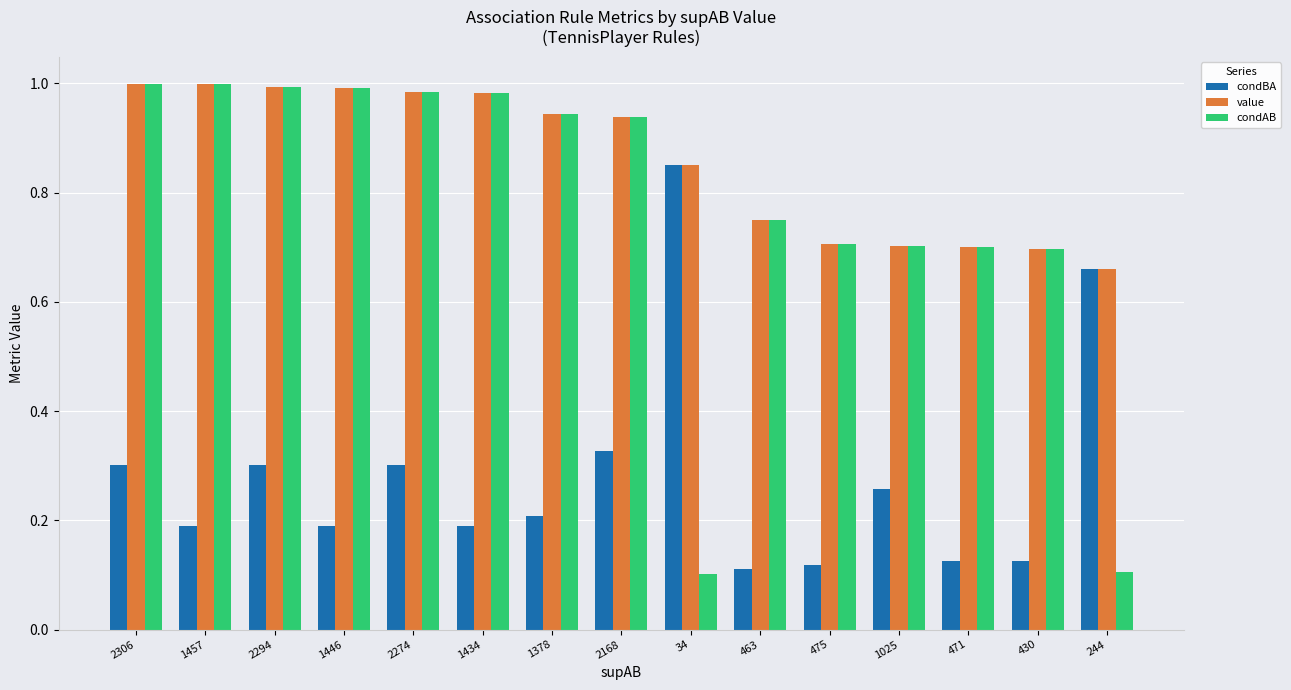

List the series in order of their overall mean, highest first.

value, condAB, condBA